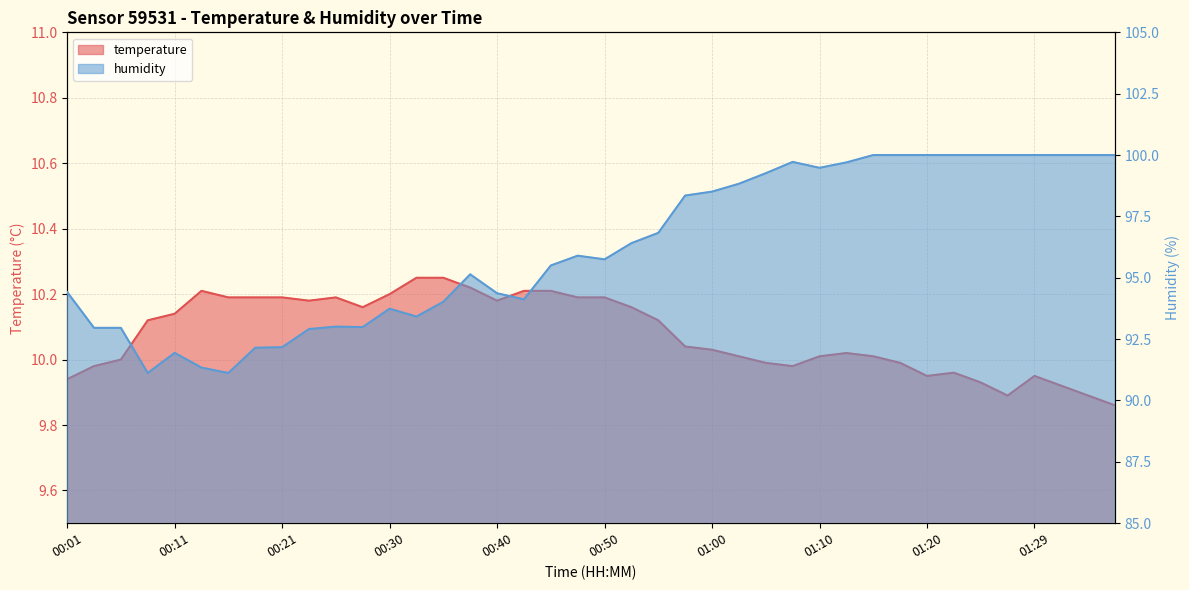

What is the difference between the maximum and minimum values in the humidity series?

8.9